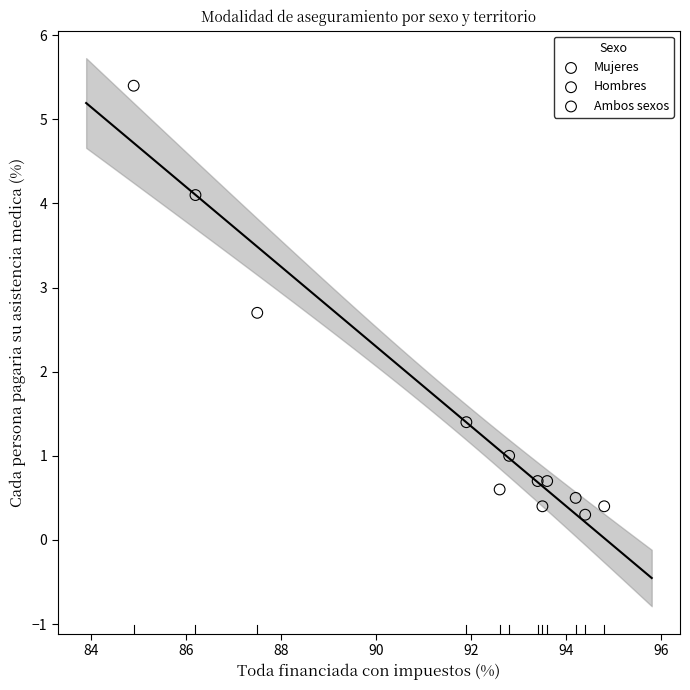

Which series contains the highest Y value?

Hombres